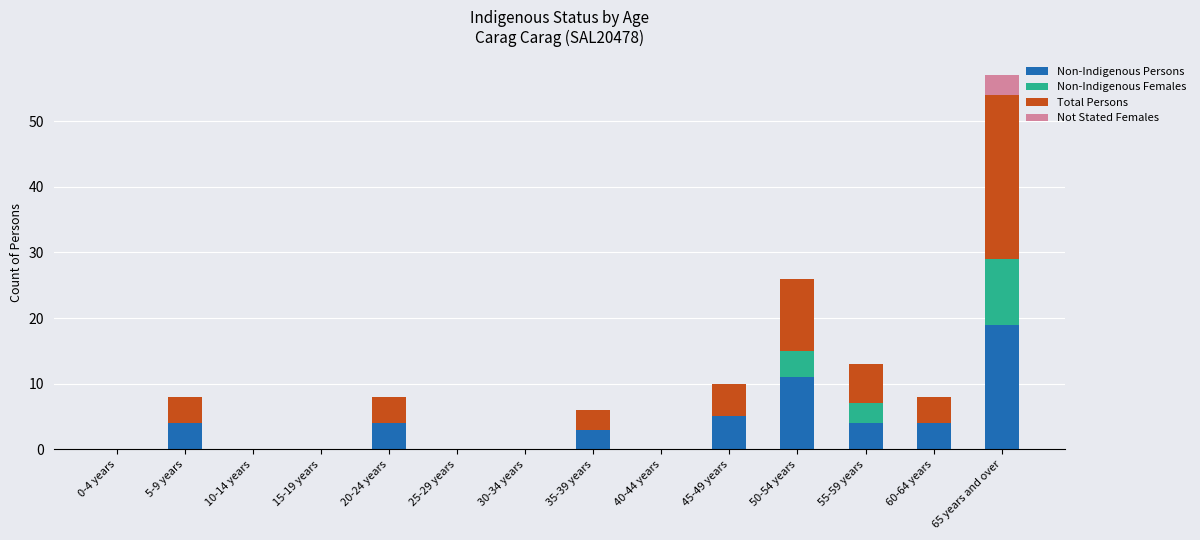

What are all the series names shown in the legend?

Non-Indigenous Persons, Non-Indigenous Females, Total Persons, Not Stated Females